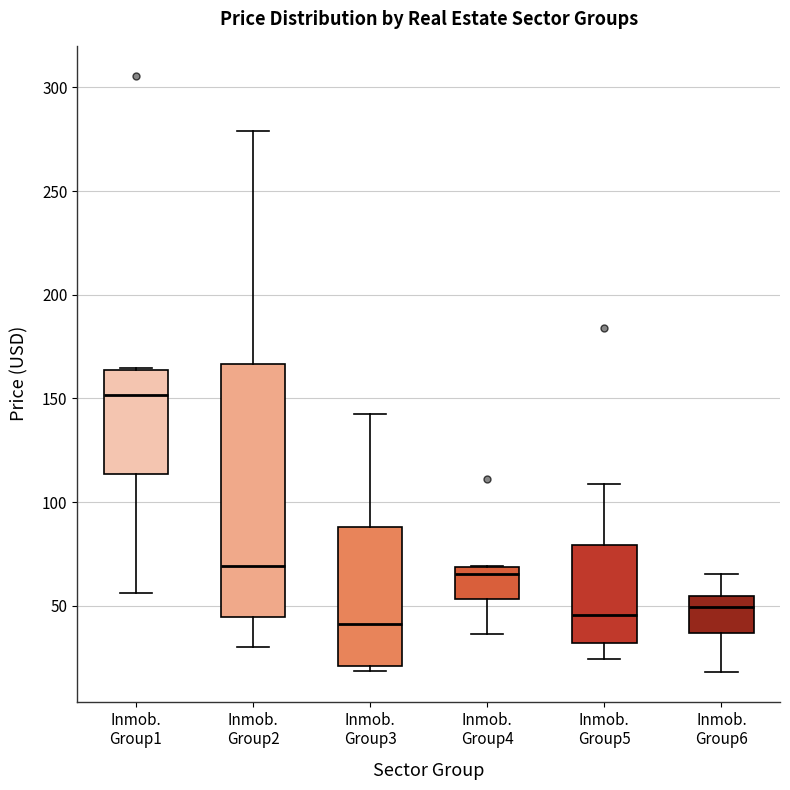

Reading left to right, read every box against the y-axis: the position of its median line, the range the box covers, and the ends of its whiskers. The values are not printed on the chart, so give them approximately, as read against the axis.

Inmob. Group1: median 150, box 115 to 165, whiskers 55 to 165
Inmob. Group2: median 70, box 45 to 165, whiskers 30 to 280
Inmob. Group3: median 40, box 20 to 90, whiskers 20 (just below the box's lower edge) to 145
Inmob. Group4: median 65, box 55 to 70, whiskers 35 to 70
Inmob. Group5: median 45, box 30 to 80, whiskers 25 to 110
Inmob. Group6: median 50, box 35 to 55, whiskers 20 to 65